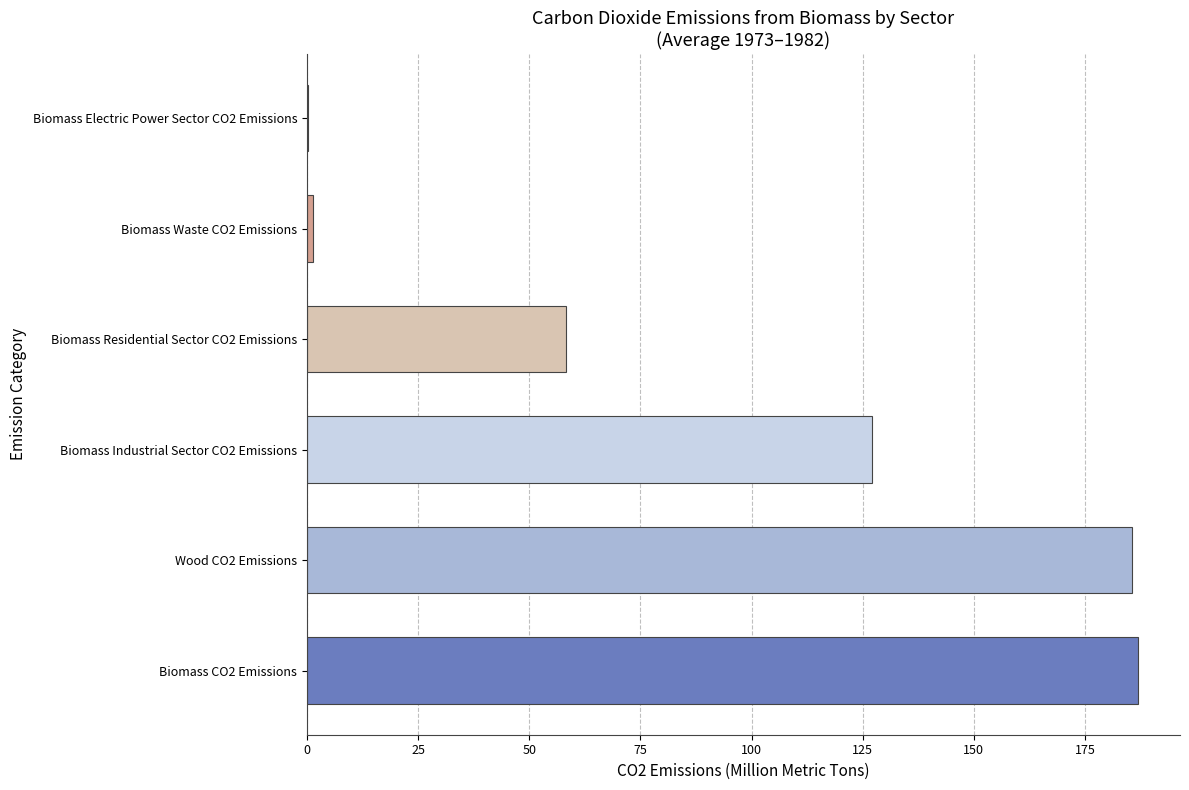

What is the greatest value displayed?

187.0